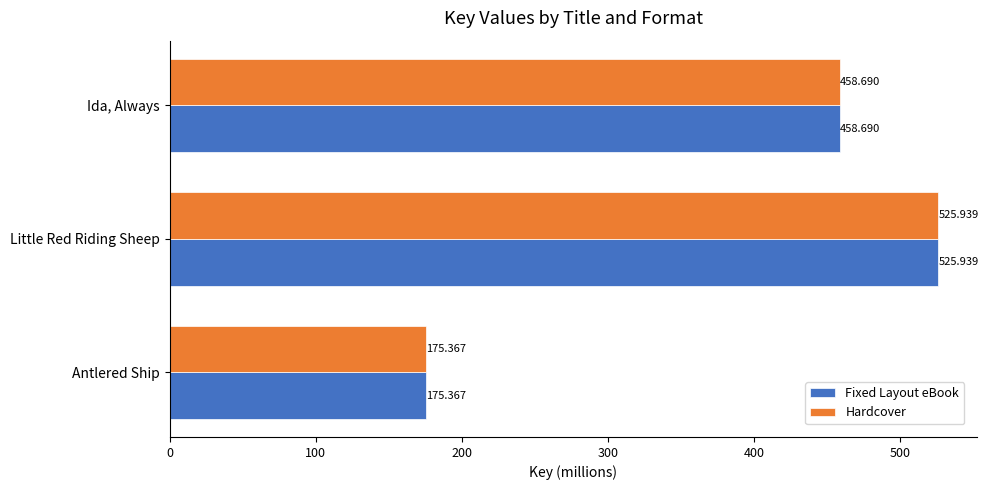

Rank the categories by Hardcover value from highest to lowest.

Little Red Riding Sheep, Ida, Always, Antlered Ship